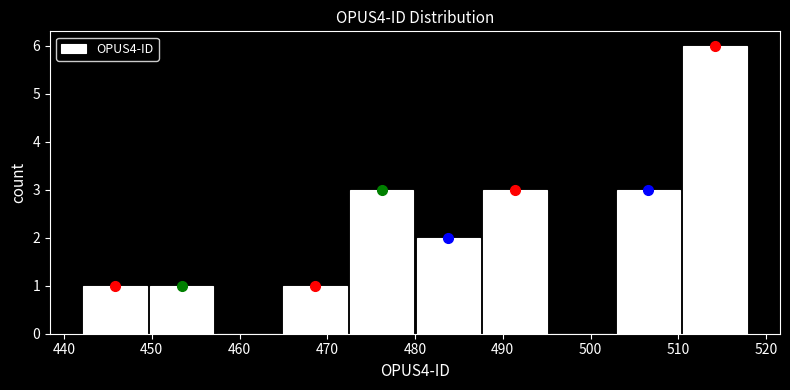

Which range on the x-axis has the tallest bar?

510.4 to 518.0